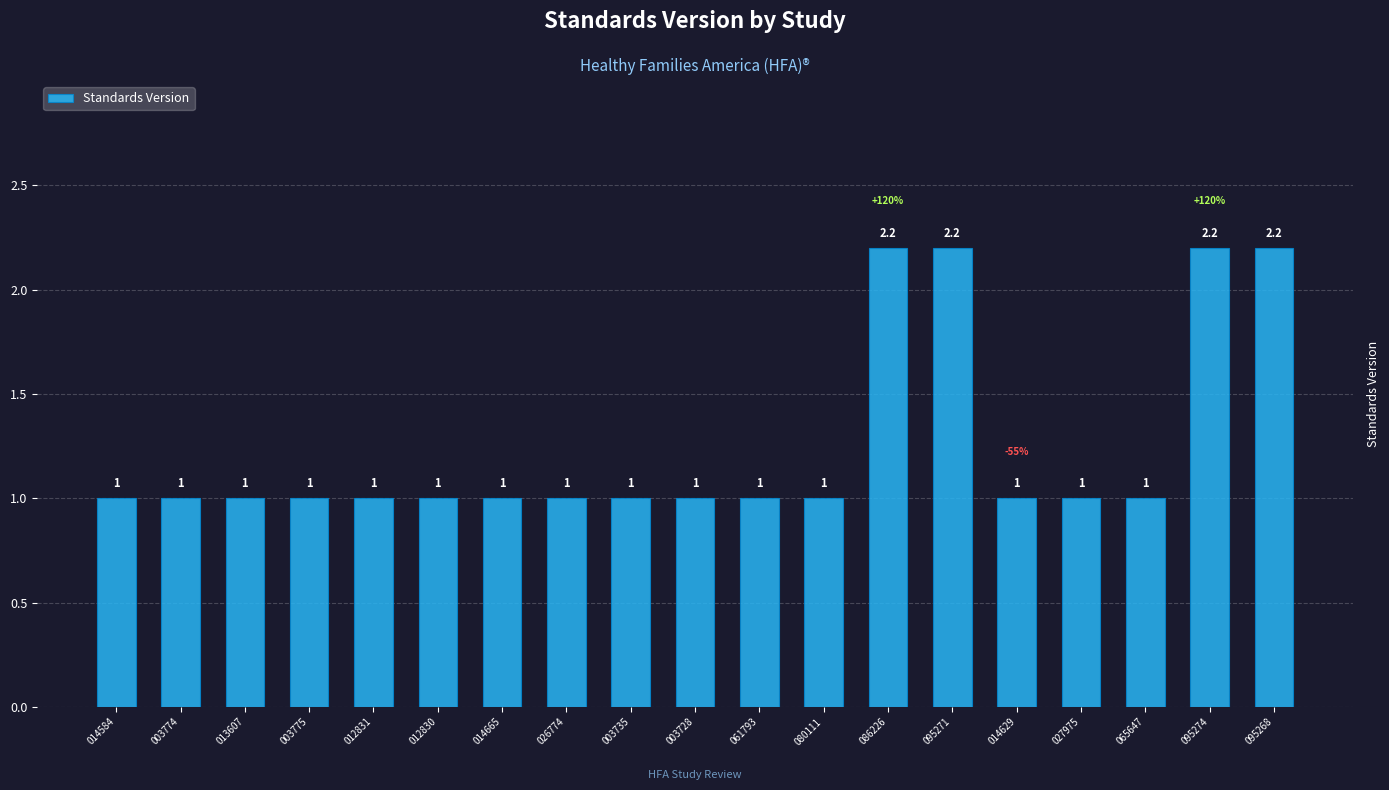

What is the approximate value at 003735?

1.0